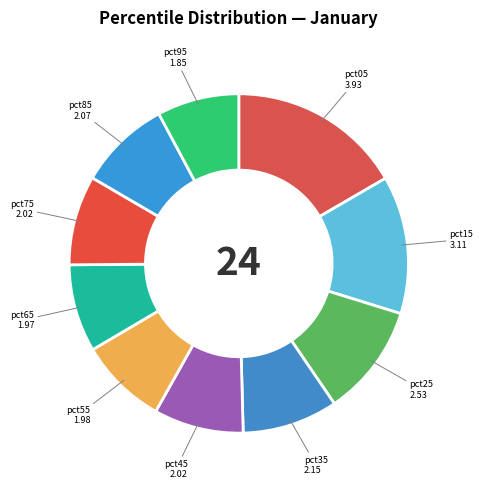

What is the smallest slice in the pie chart?

pct95